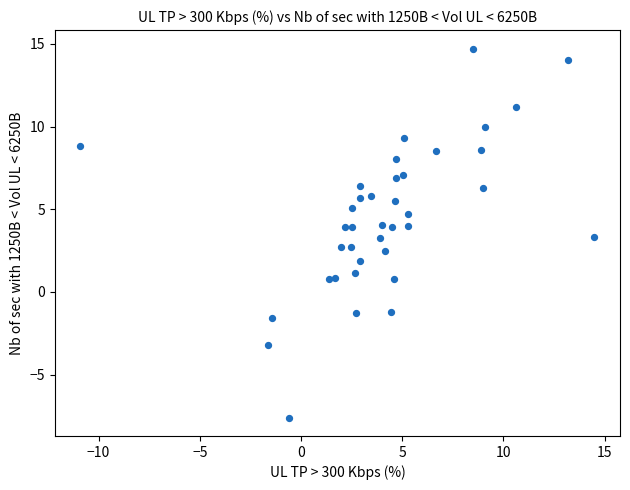

What is the range of X values (max minus min)?

25.4